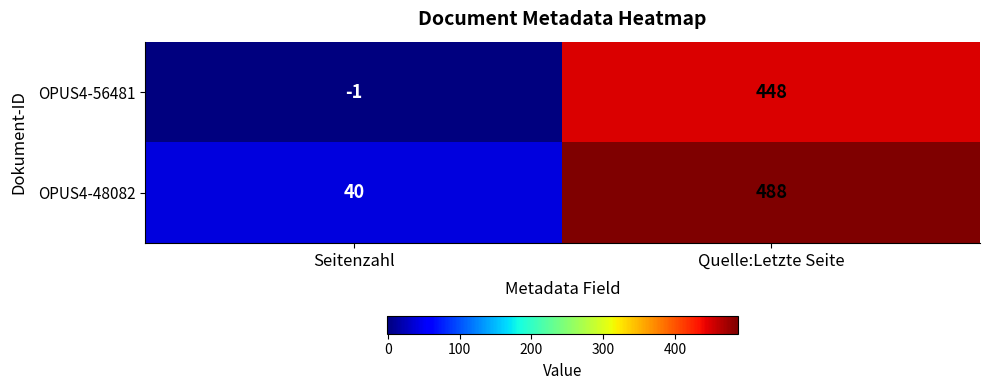

What is the difference between the OPUS4-48082 values at Quelle:Letzte Seite and Seitenzahl?

448